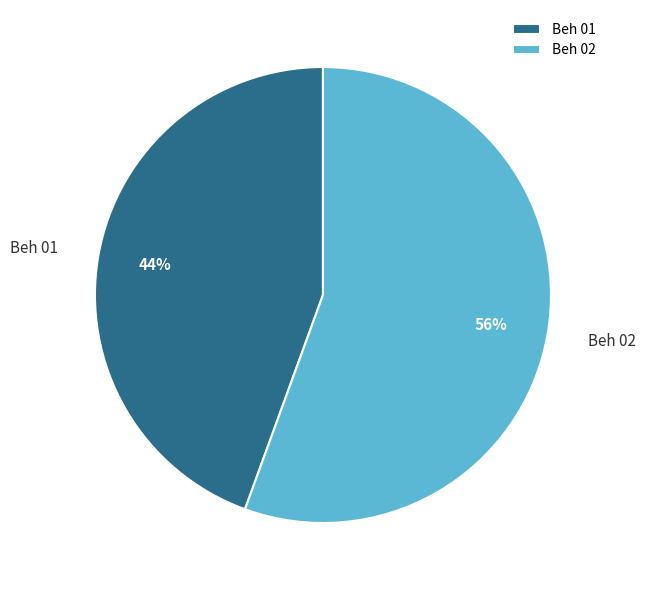

Which category accounts for the majority?

Beh 02